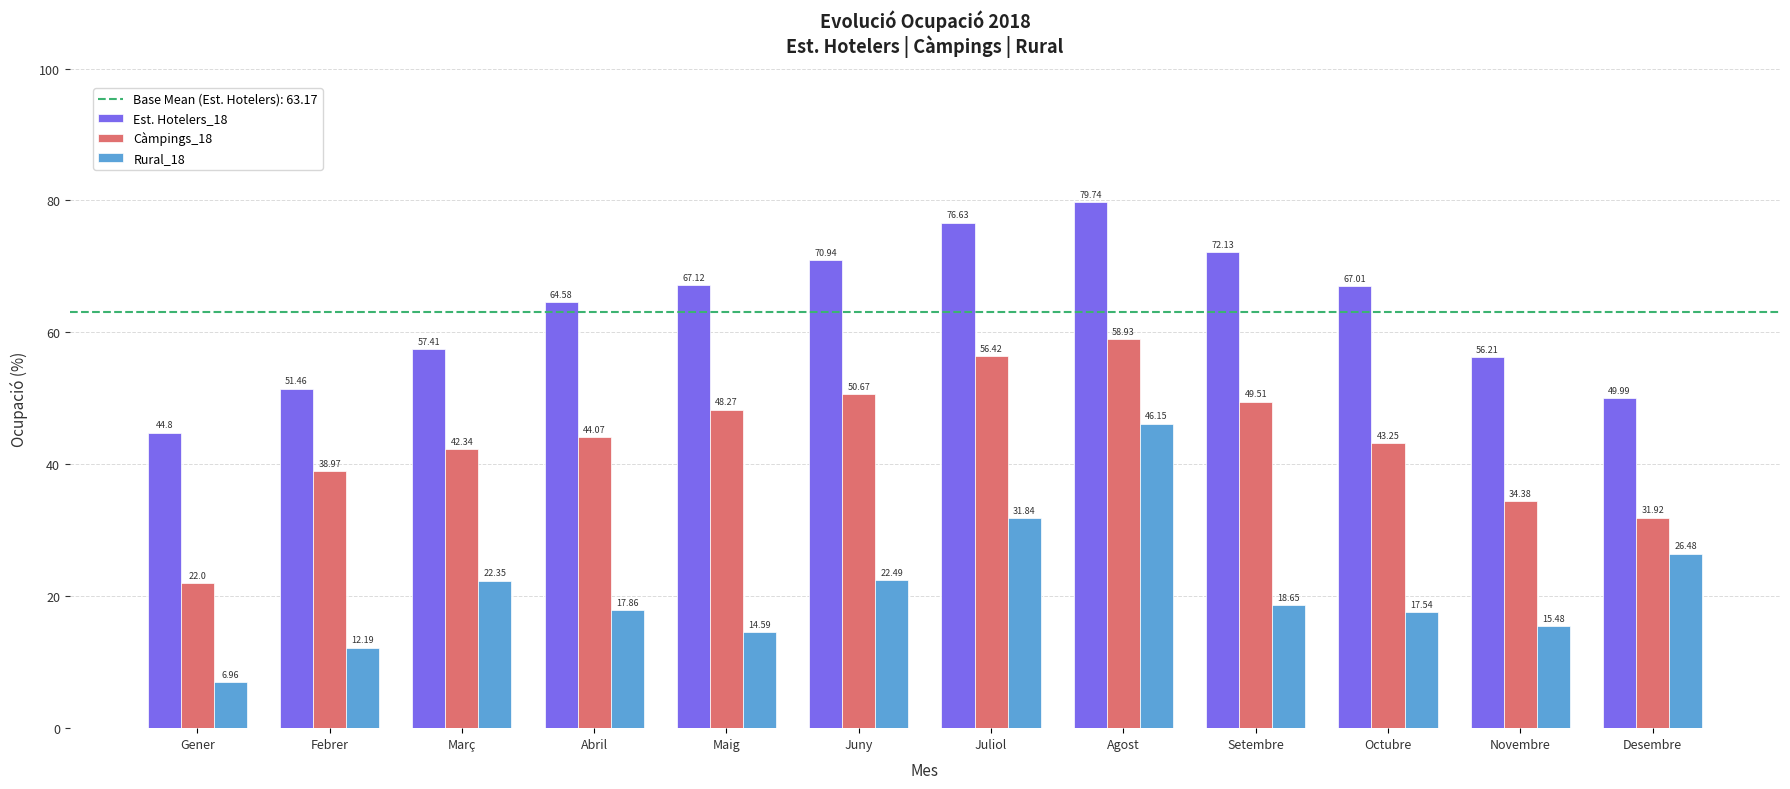

Which series has the largest range (max minus min)?

Rural_18